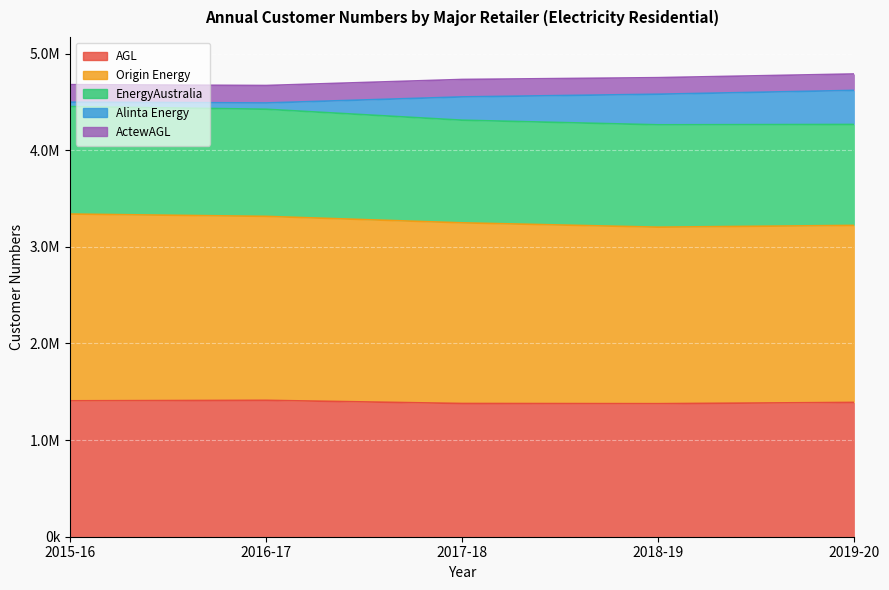

Where is the first local minimum for AGL?

2018-19